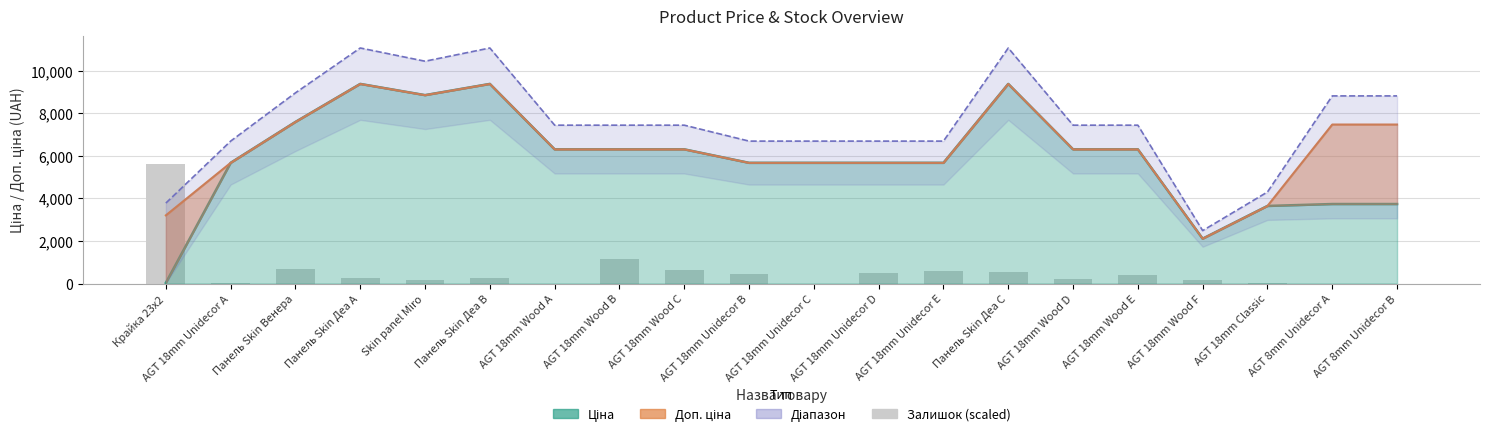

What is the label of the 7th bar from the right?

Панель Skin Деа C